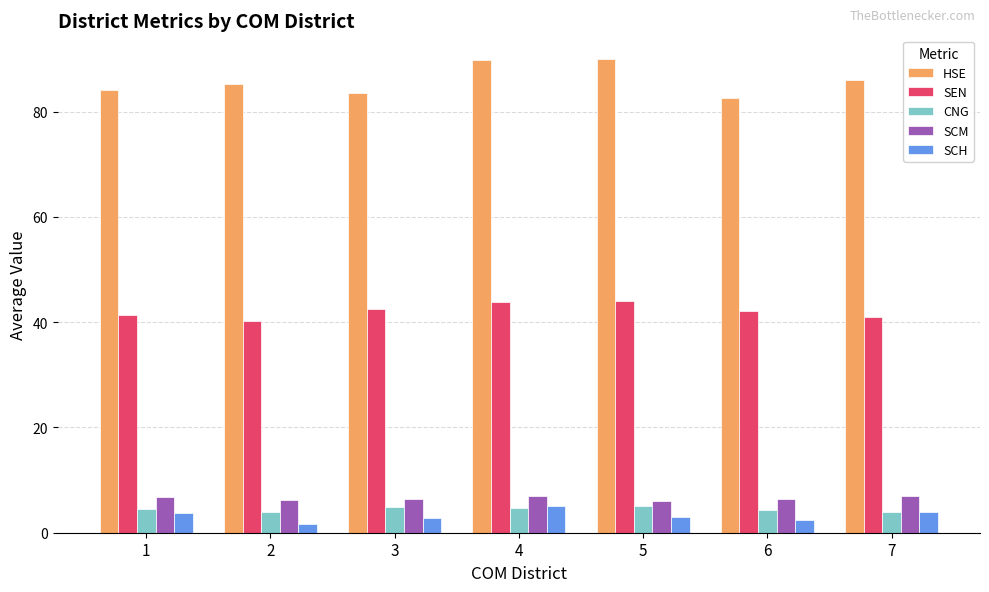

Is it true that HSE equals 24.3 at 5?

False